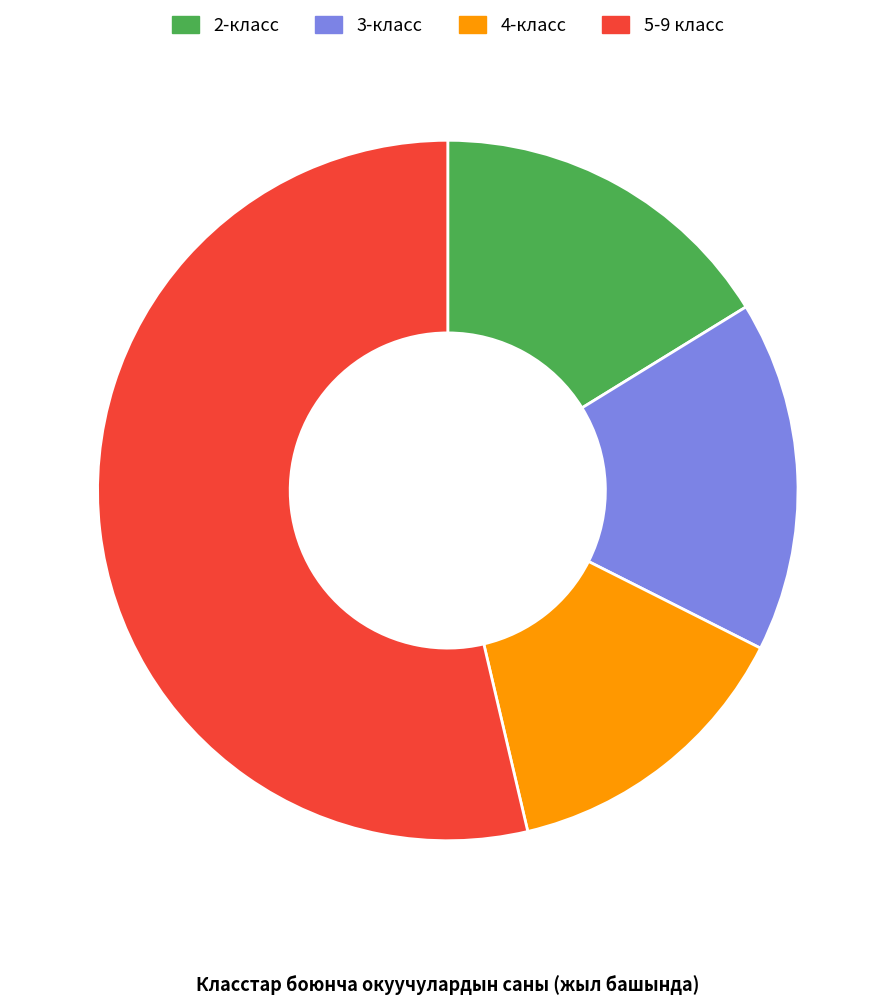

What is the ratio of the value at 4-класс to the value at 2-класс?

0.9